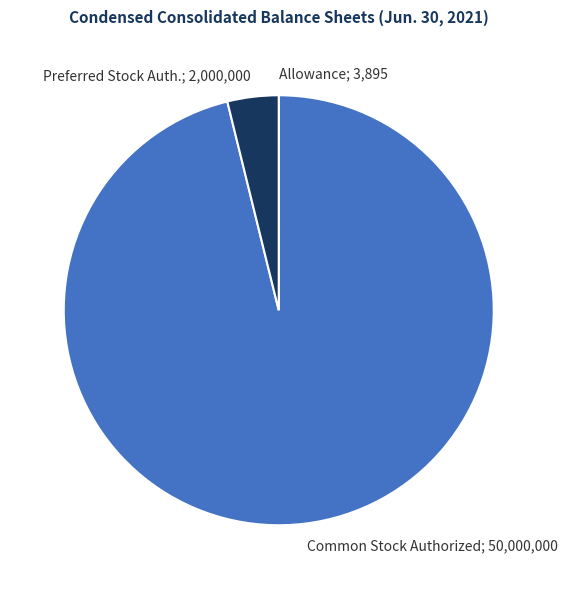

What is the largest slice in the pie chart?

Common Stock Authorized; 50,000,000